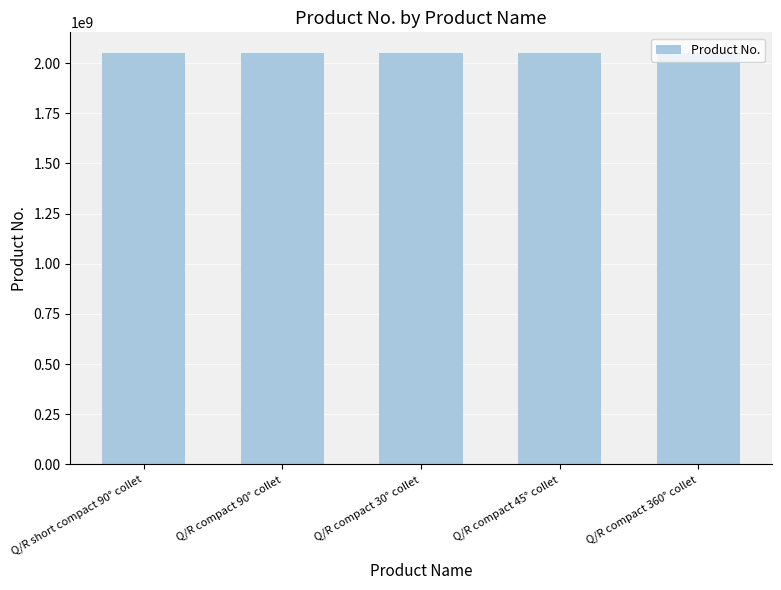

What is the difference between the second highest and minimum values?

60